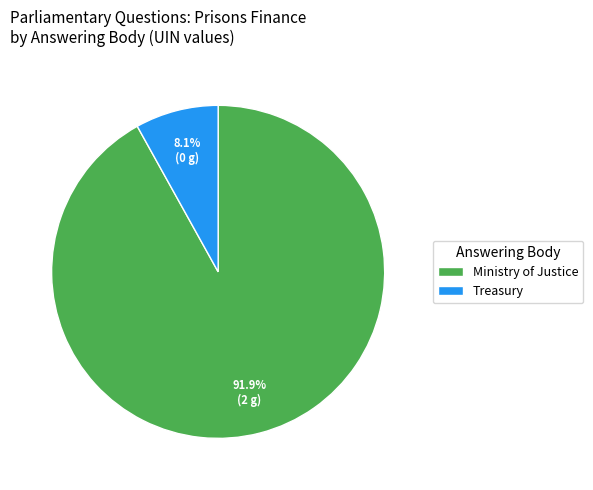

How much of the chart is everything except Ministry of Justice?

8.1%